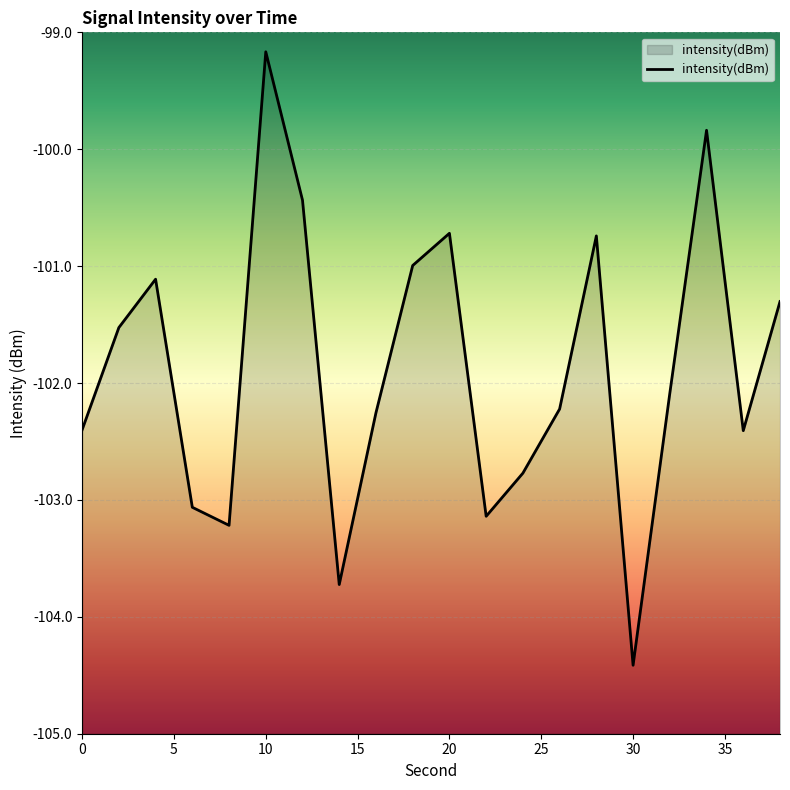

What is the difference between the maximum and second lowest values?

4.6